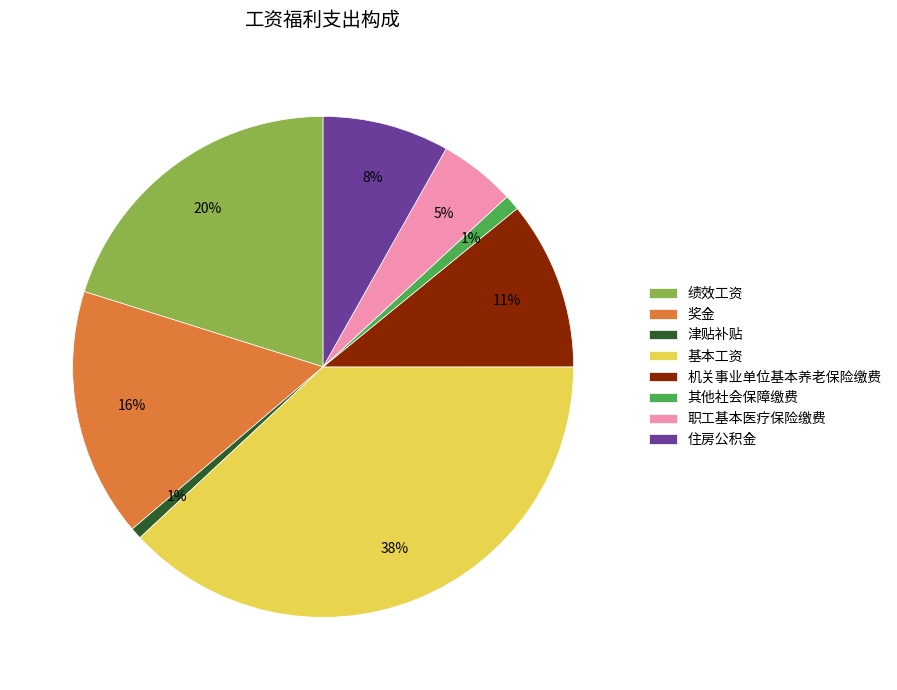

Is there any slice that represents more than half of the pie?

No